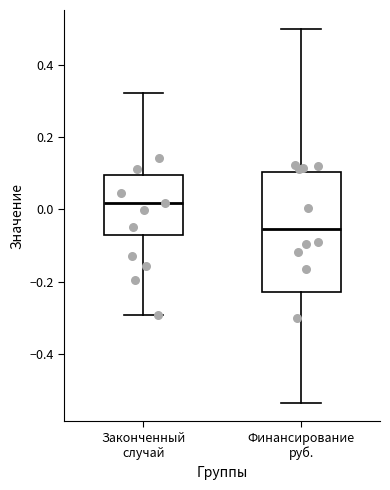

Reading left to right, transcribe this box plot: for each box, give where its median line is, the range the box spans, and where its two whiskers end, as read against the y-axis. The values are not printed on the chart, so give them approximately, as read against the axis.

Законченный случай: median 0.02, box -0.06 to 0.10, whiskers -0.30 to 0.32
Финансирование руб.: median -0.06, box -0.22 to 0.10, whiskers -0.54 to 0.50